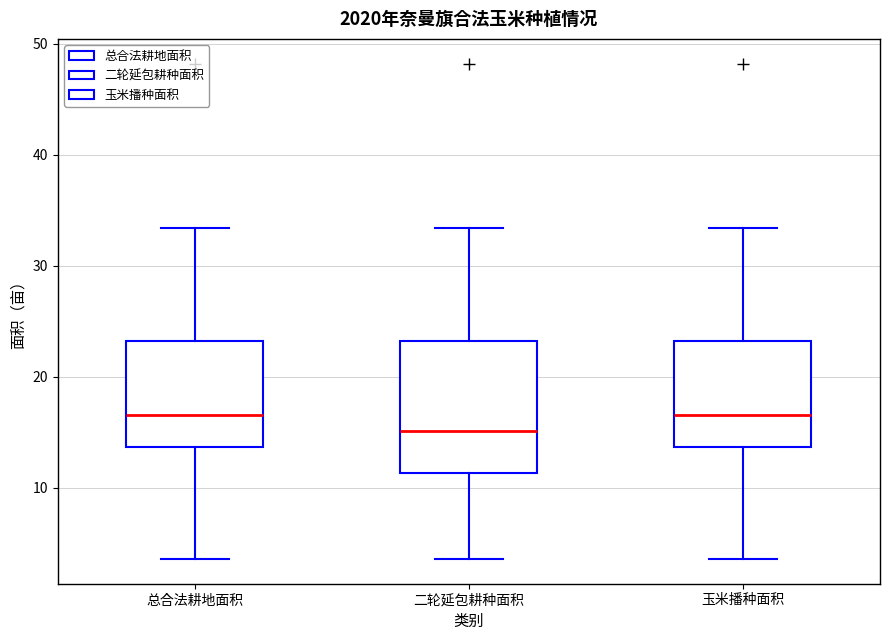

Which box's median line is the lowest?

二轮延包耕种面积